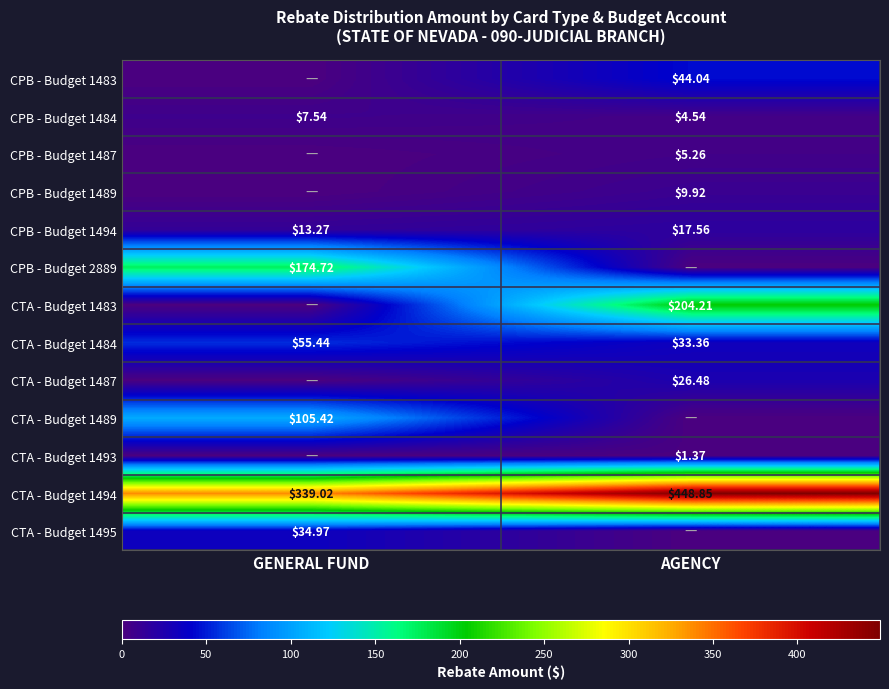

At which label does CTA - Budget 1494 reach its peak?

AGENCY